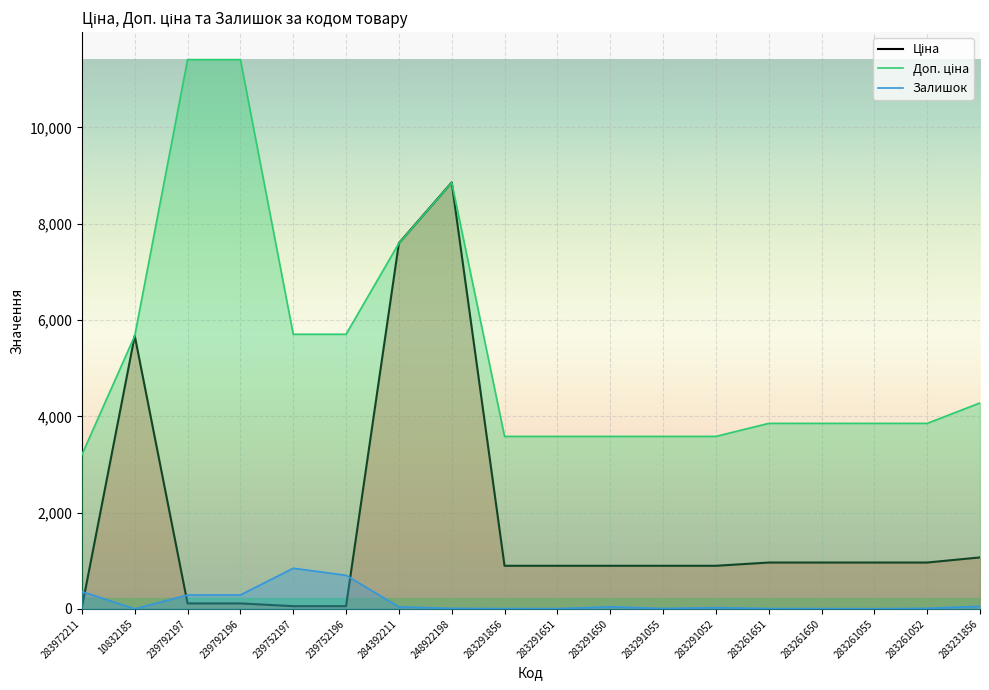

What is the spread (max minus min) of values at 283291856?

3576.6